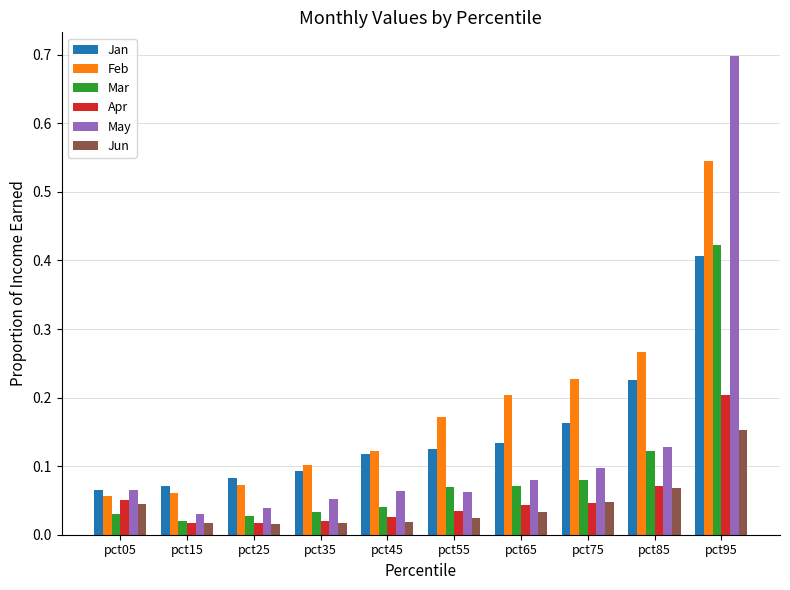

Which series has the largest total across all categories?

Feb